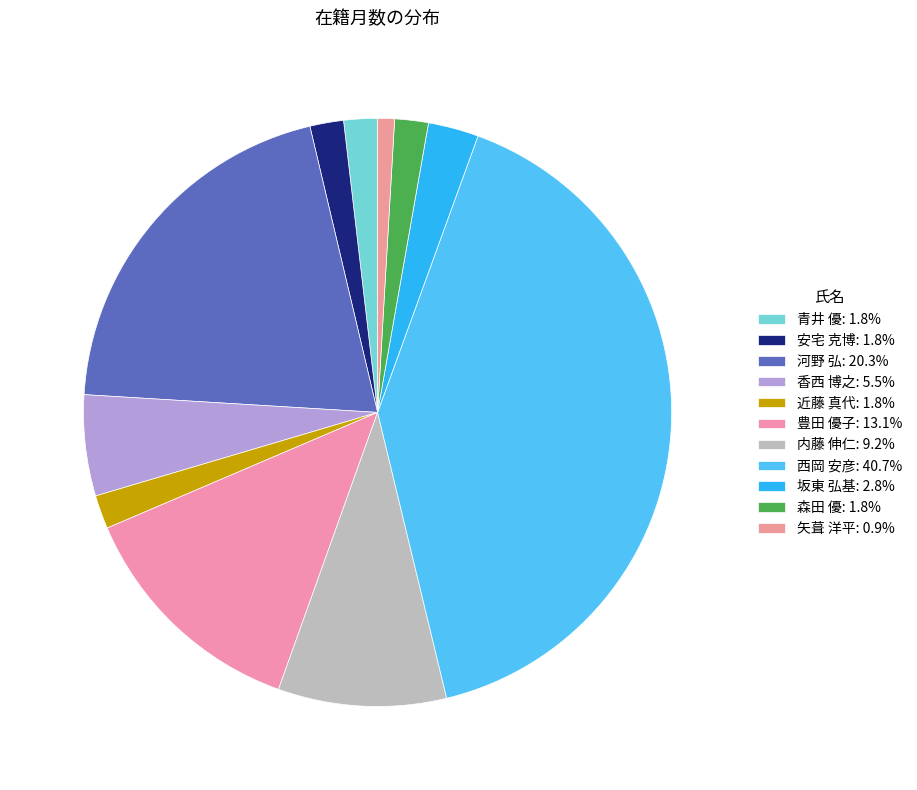

Which category has the biggest portion of the pie?

西岡 安彦